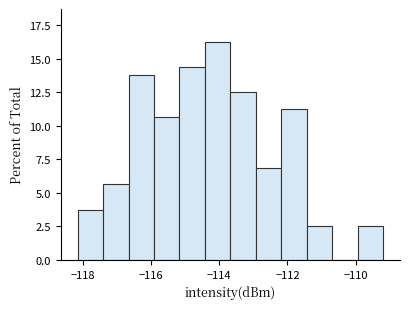

Around what value on the x-axis is the tallest bar? Give the approximate position of its centre, as read against the axis.

-114.0